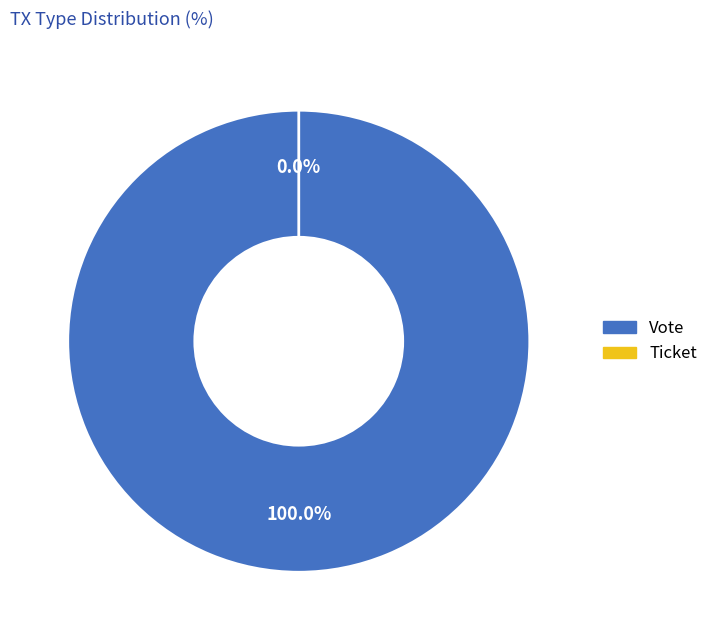

Which slice represents more than half of the pie?

Vote